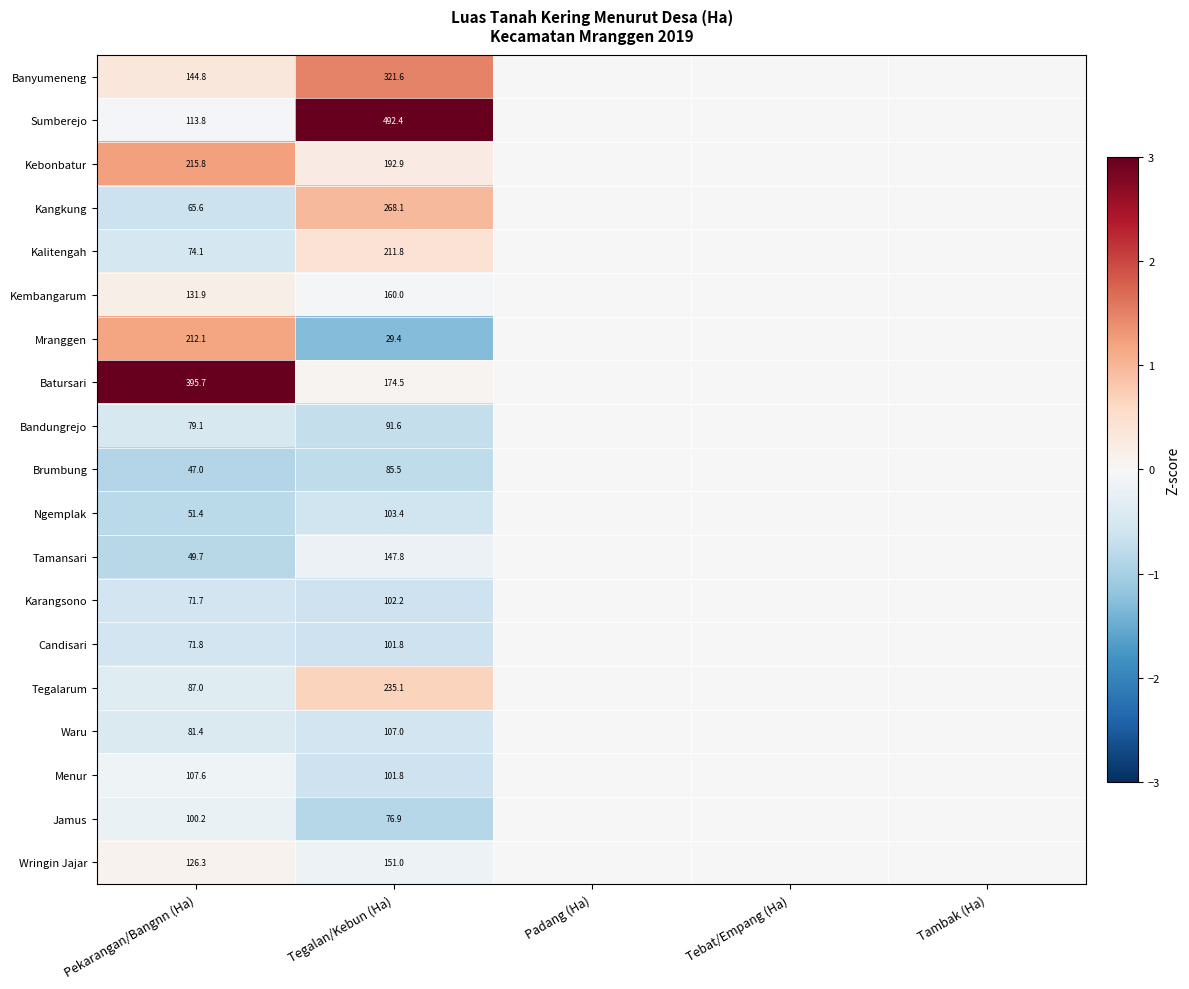

True or false: Wringin Jajar has a value of 126.3 at Pekarangan/Bangnn (Ha).

True